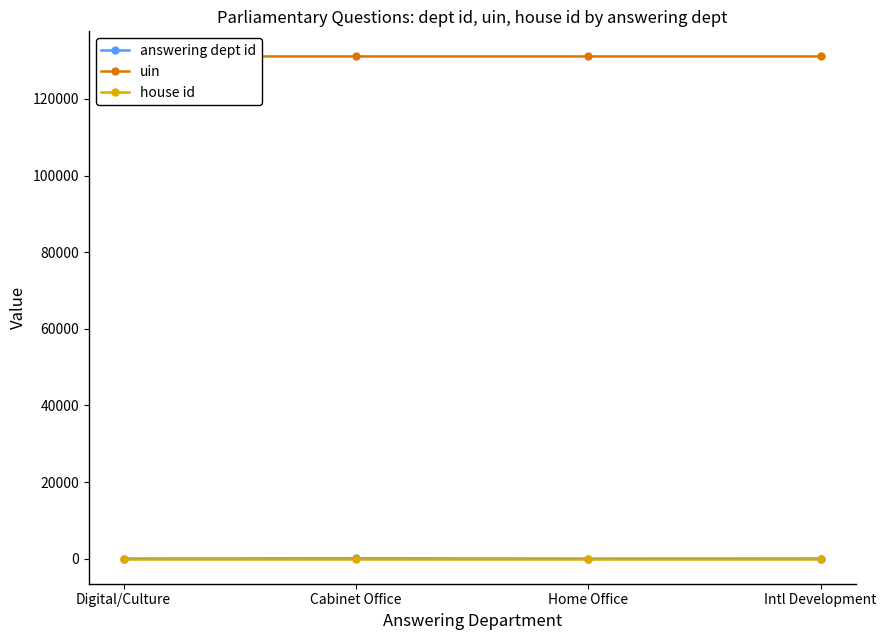

Does the chart have visible grid lines?

No